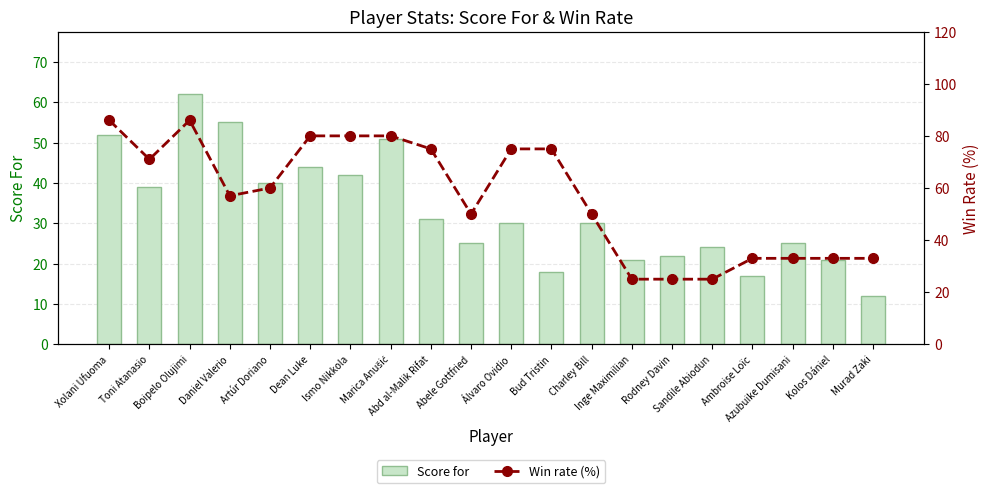

What are all the series names shown in the legend?

Score for, Win rate (%)